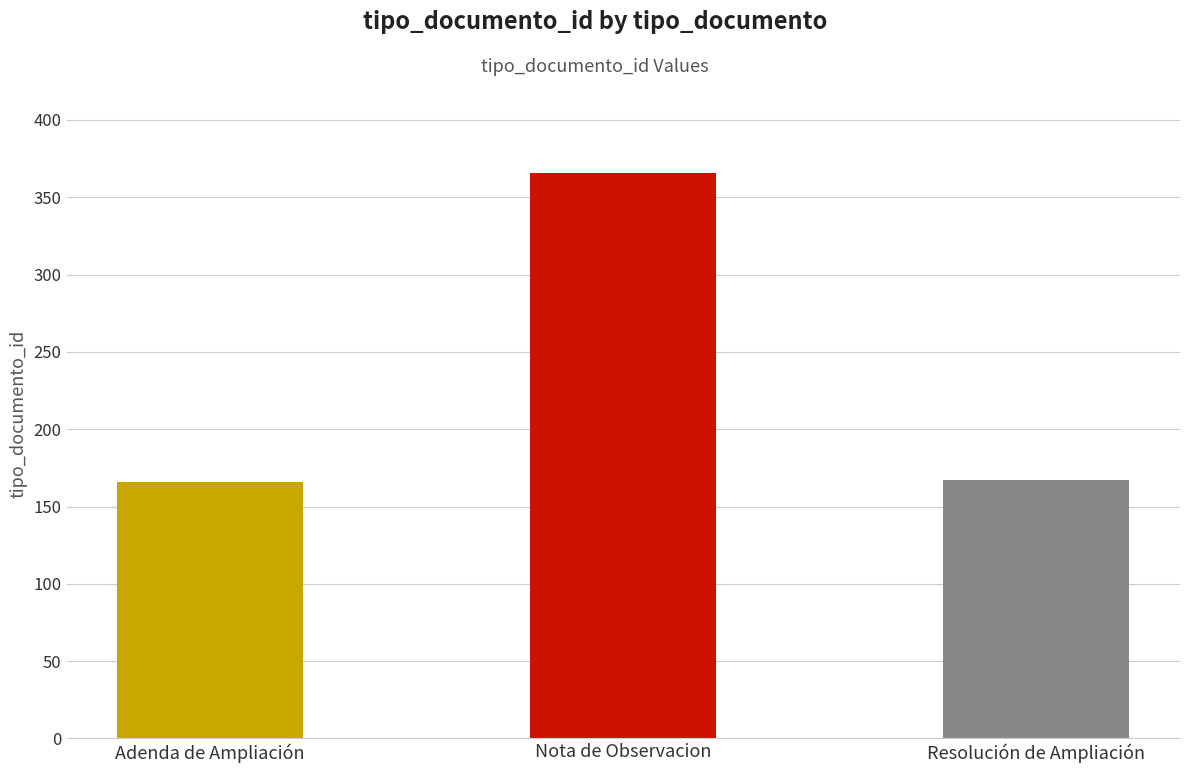

Are the bars grouped side by side (vs. stacked)?

No